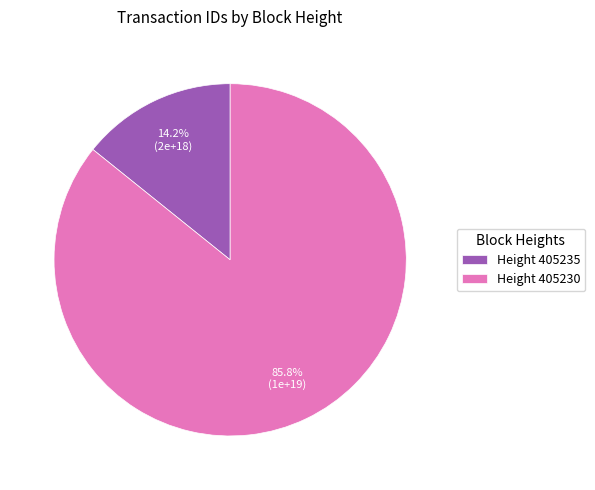

Which category accounts for the majority?

Height 405230